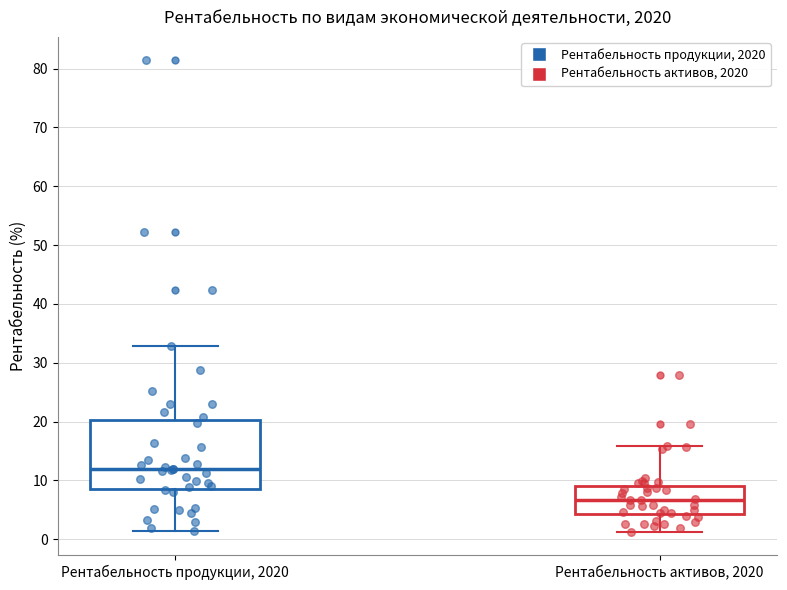

Where is the lower edge of the box for Рентабельность активов, 2020 on the y-axis? The values are not printed on the chart, so give them approximately, as read against the axis.

4